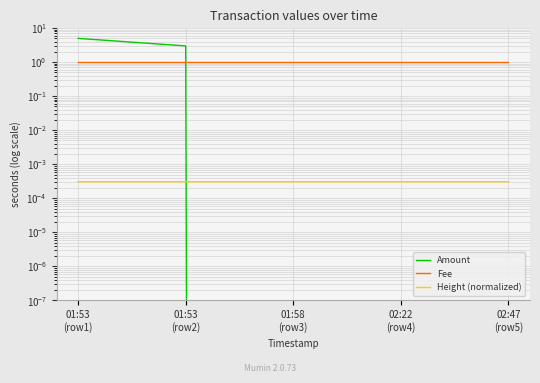

What position from the right is 01:53
(row1)?

5